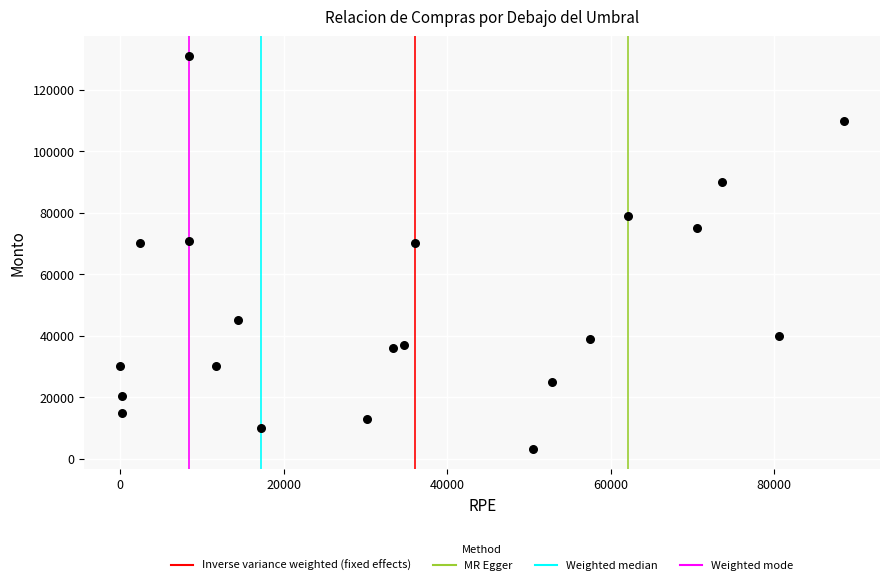

What is the range of X values (max minus min)?

88522.0